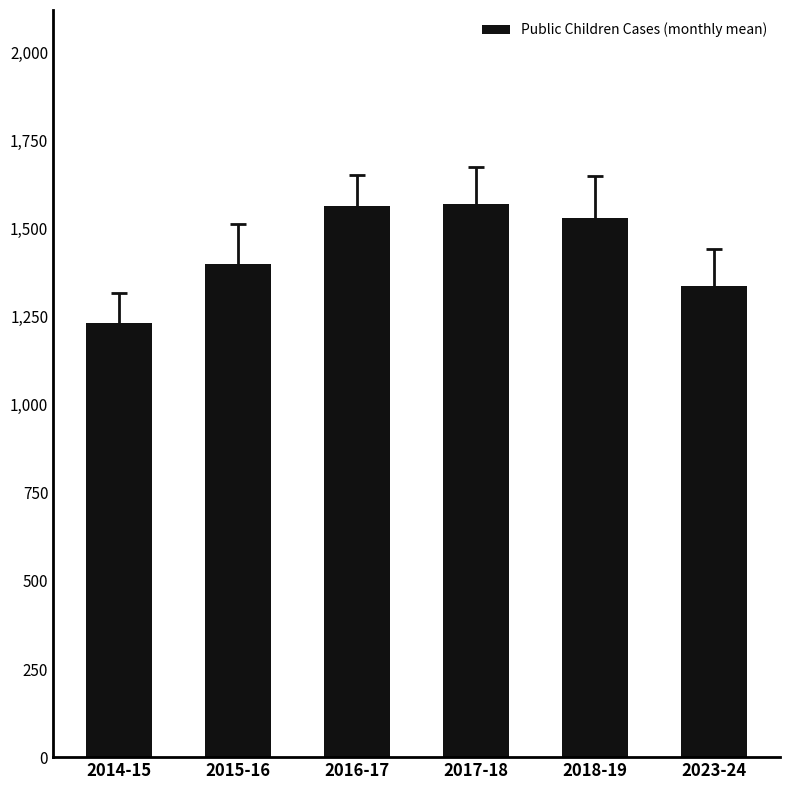

The value at 2016-17 is 2491.2. True or false?

False